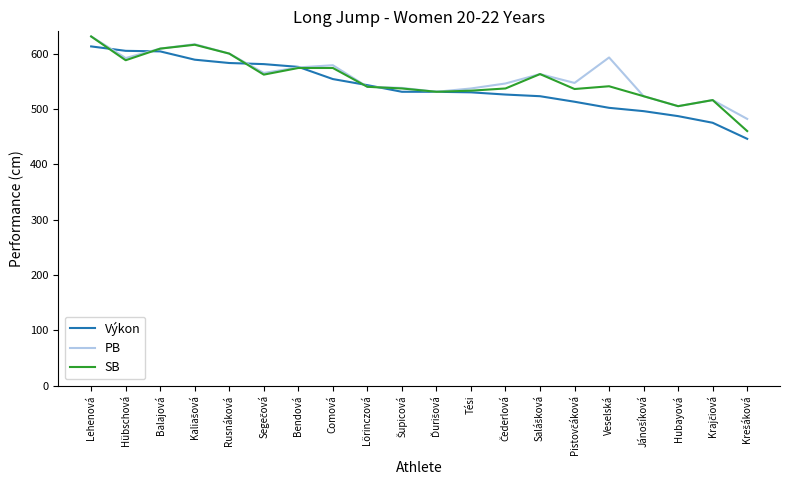

How many categories are shown in the chart?

20